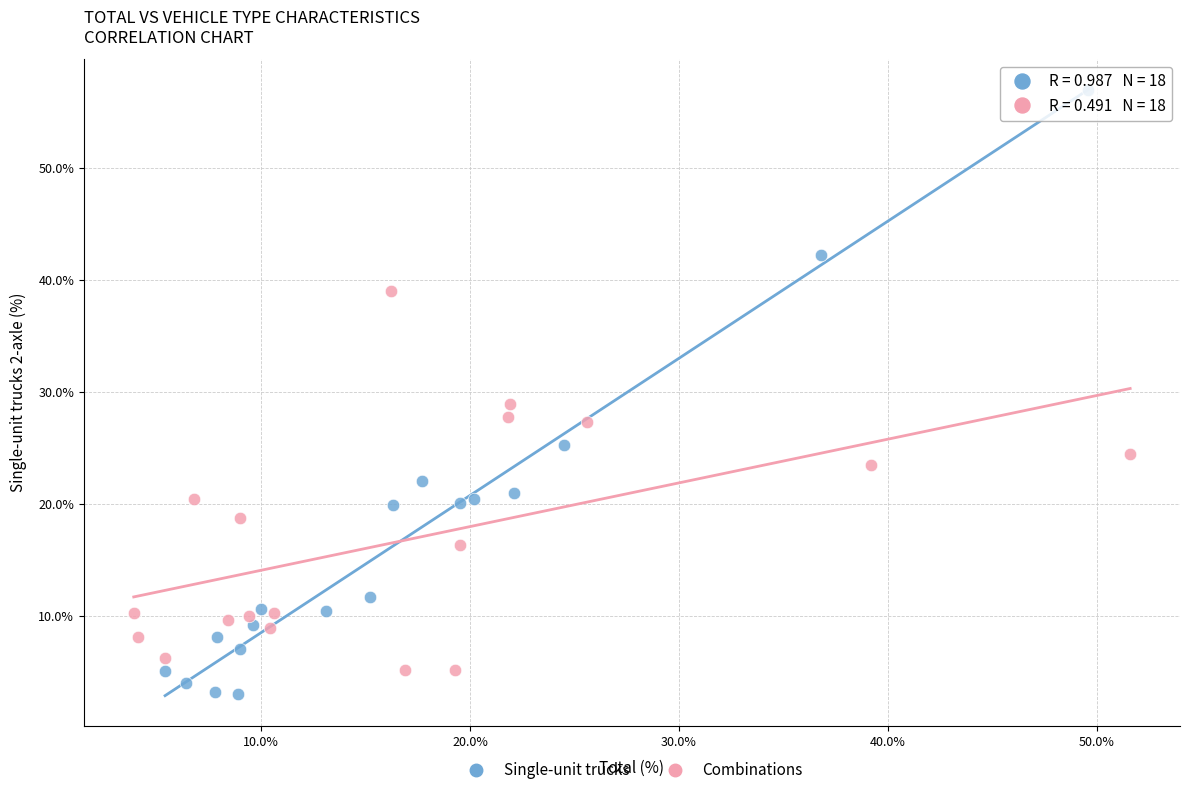

Which series reaches the maximum Y coordinate?

Single-unit trucks